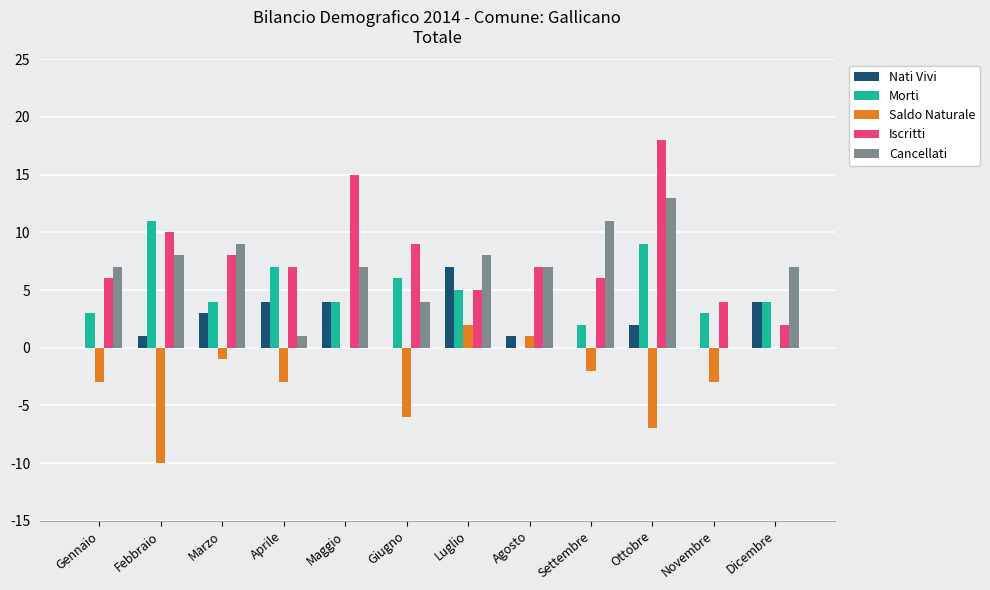

At which category is the sum across all series the highest?

Ottobre